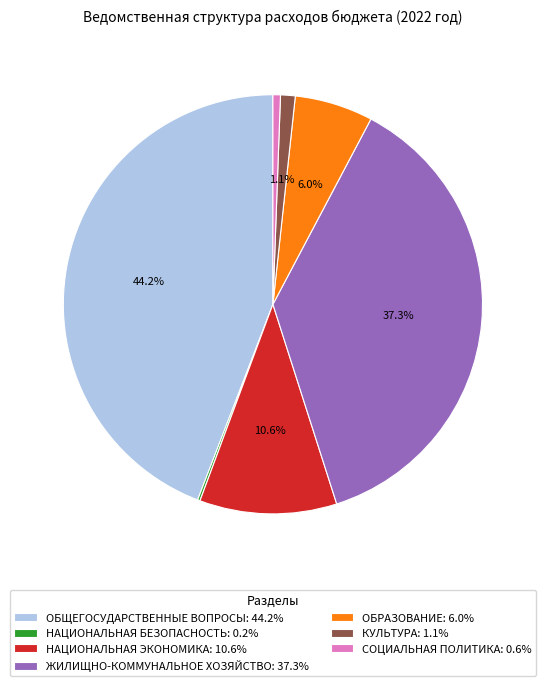

To the nearest percent, what percentage of the pie is ЖИЛИЩНО-КОММУНАЛЬНОЕ ХОЗЯЙСТВО?

37%